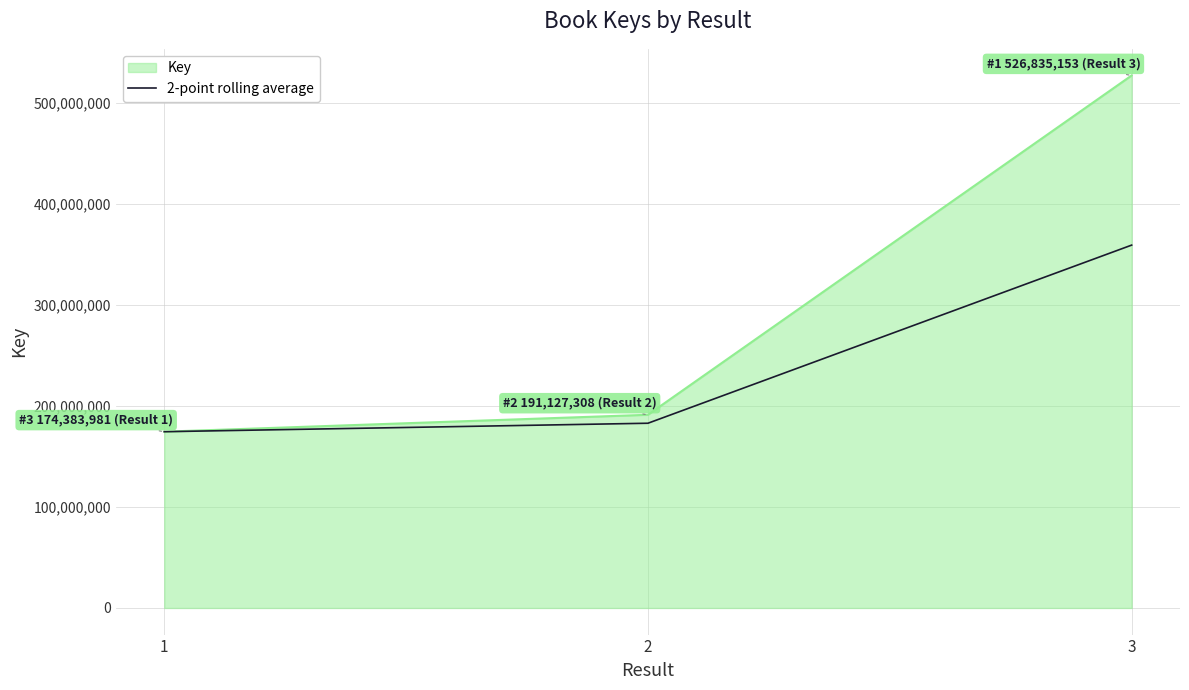

Reading left to right, list all the values displayed in this chart.

Key: 1=174383981.0	2=191127308.0	3=526835153.0
2-point rolling average: 1=174383981.0	2=182755644.5	3=358981230.5